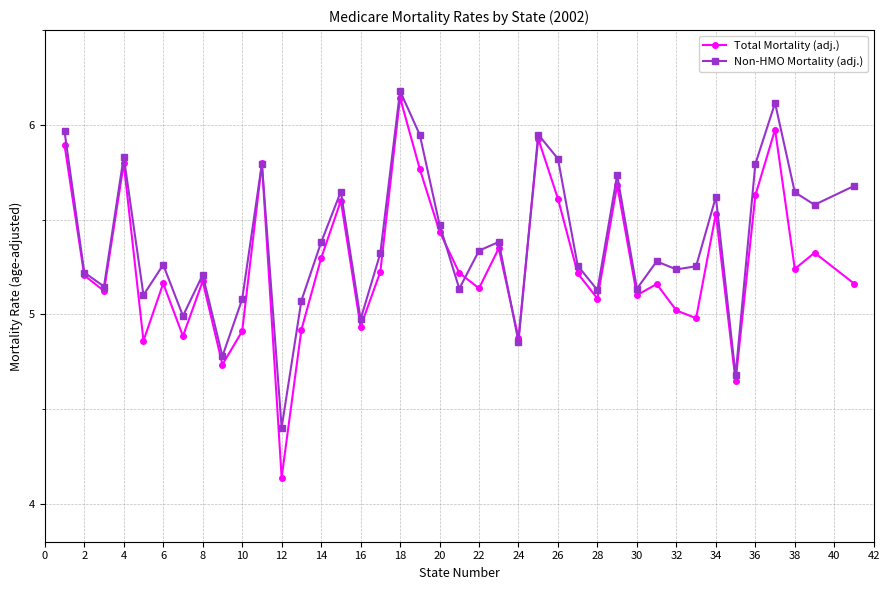

What are all the series names shown in the legend?

Total Mortality (adj.), Non-HMO Mortality (adj.)